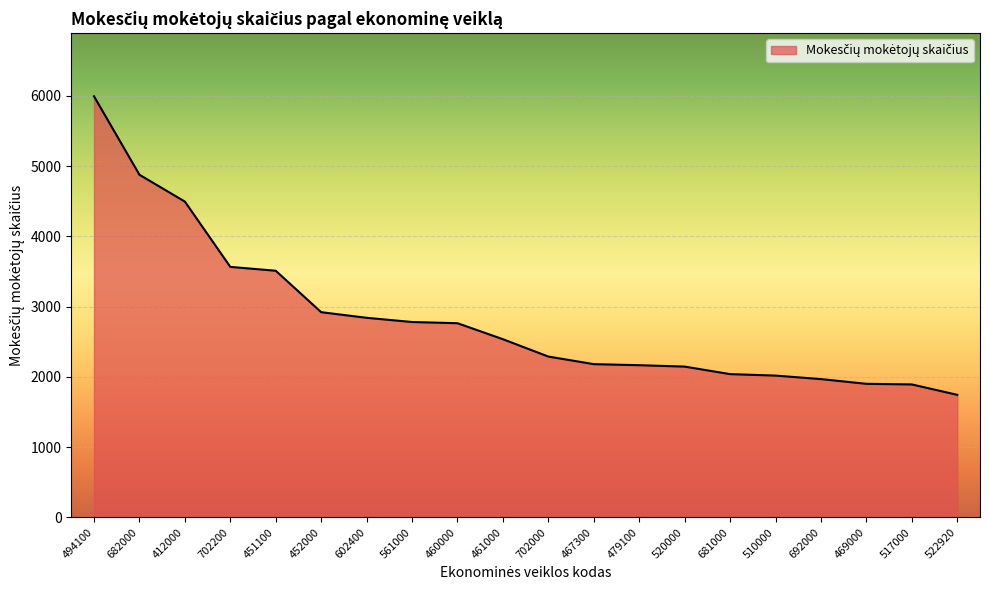

What is the average value?

2832